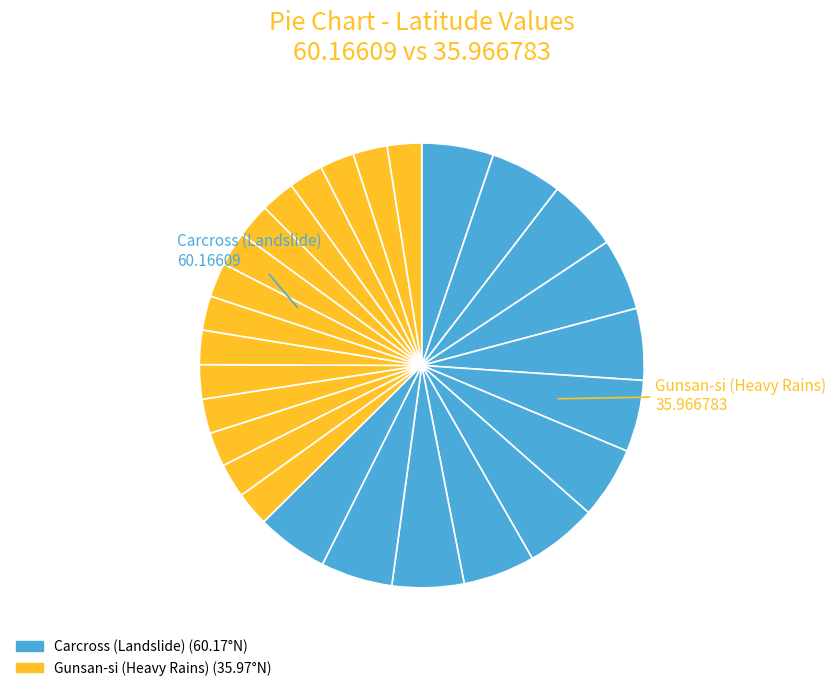

How many segments does this pie chart have?

27